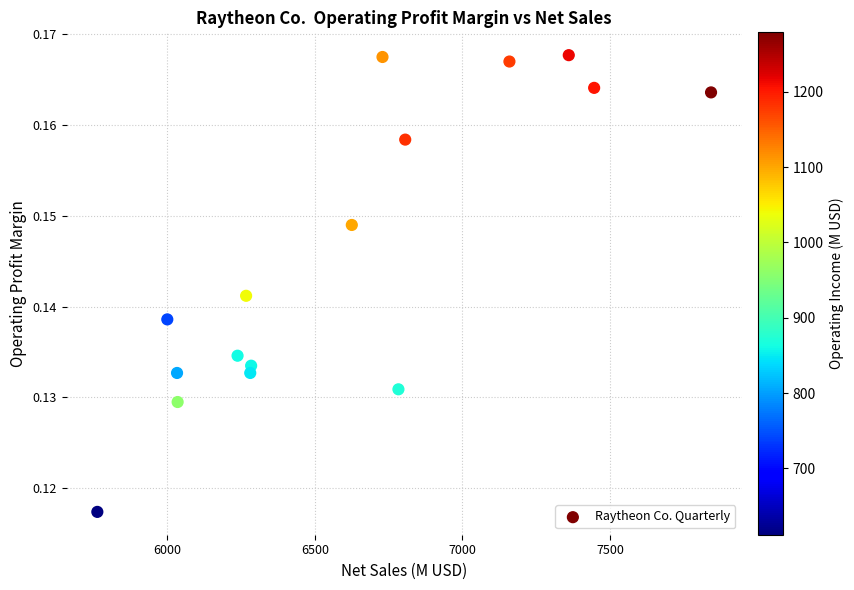

What is the range of X values (max minus min)?

2079.0